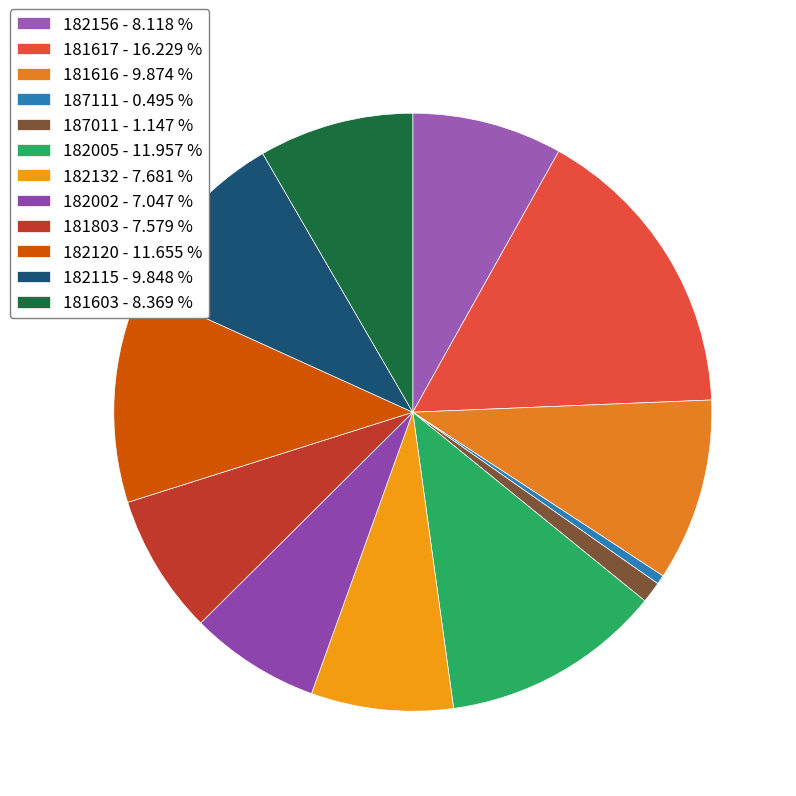

What percentage is the 182156 slice, to the nearest percent?

8%